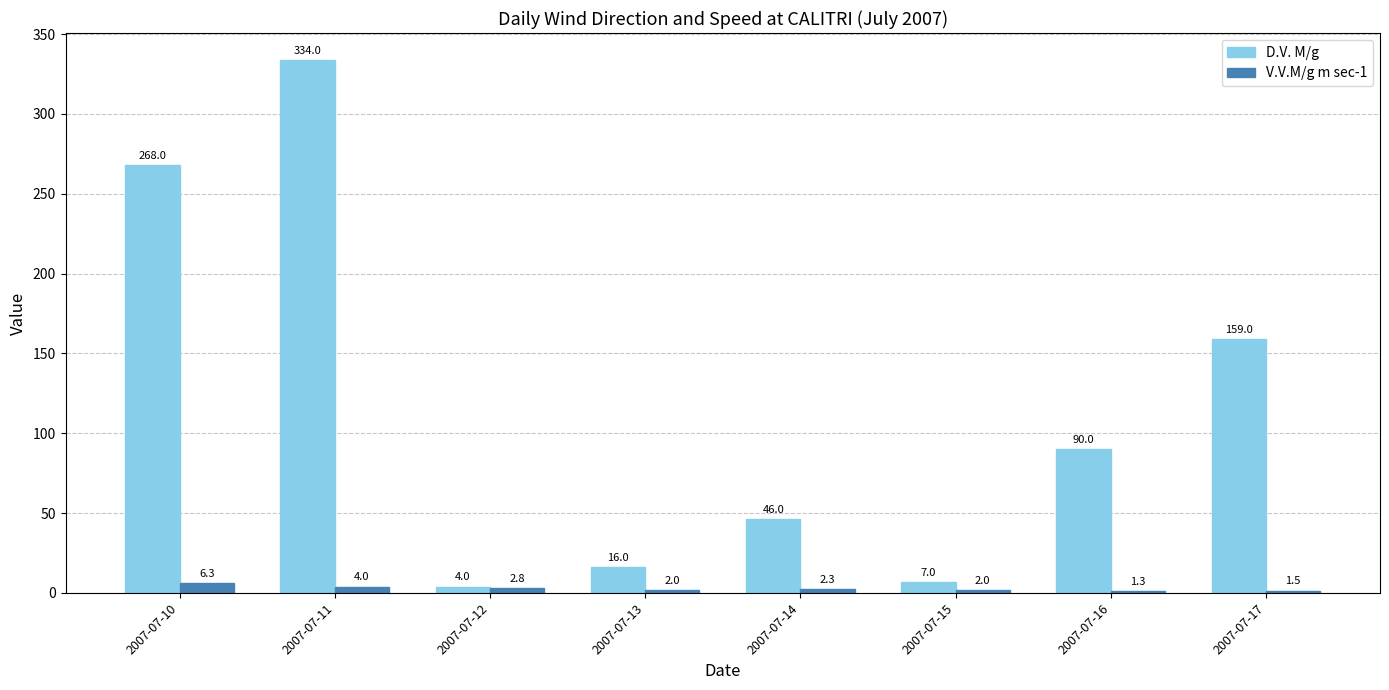

How many groups of bars are there?

8